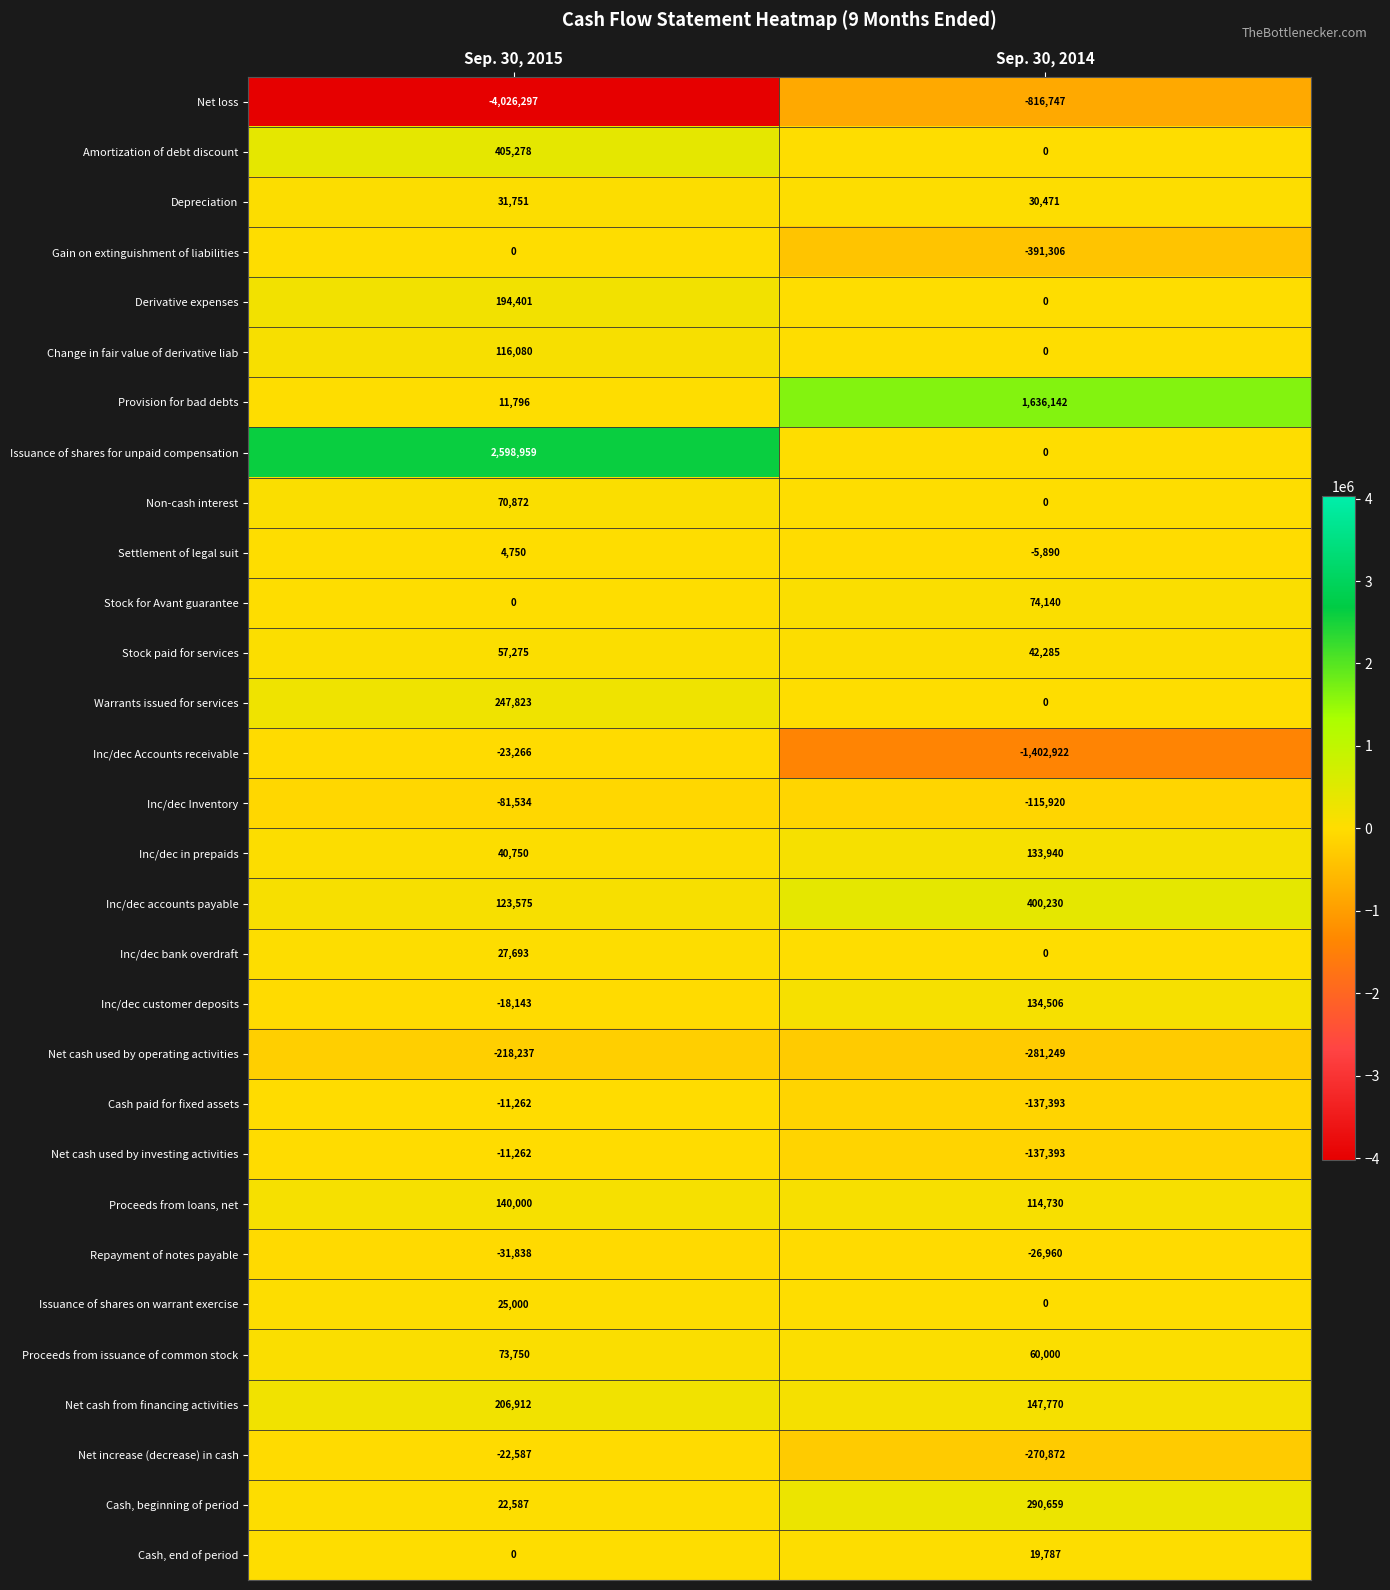

What is the sum of all Proceeds from loans, net values?

254730